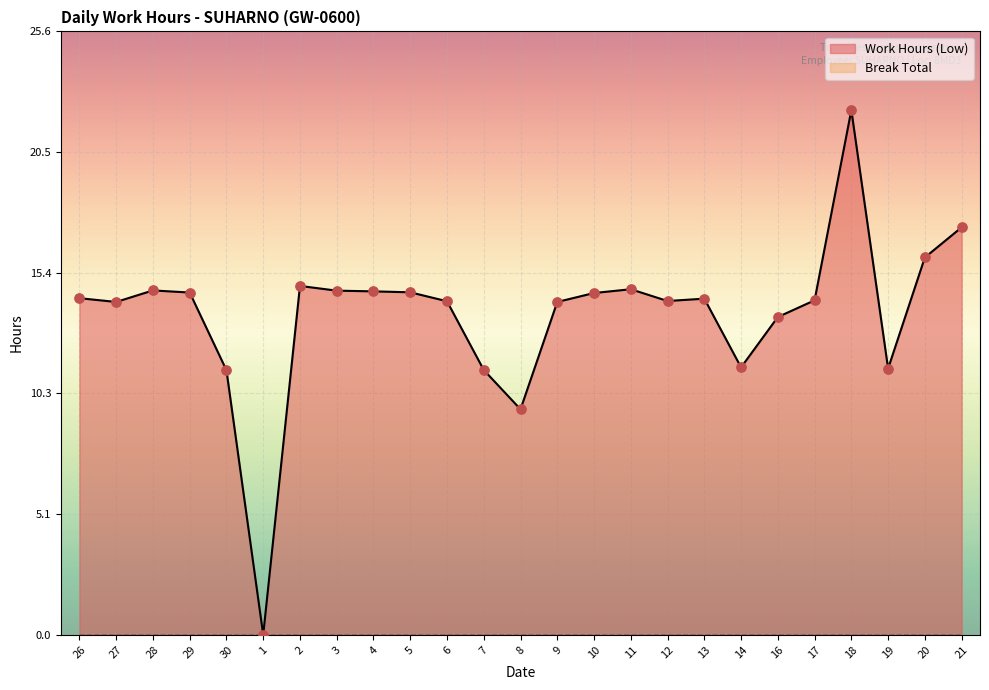

Approximately how many times larger is the value at 4 compared to 9?

1.0